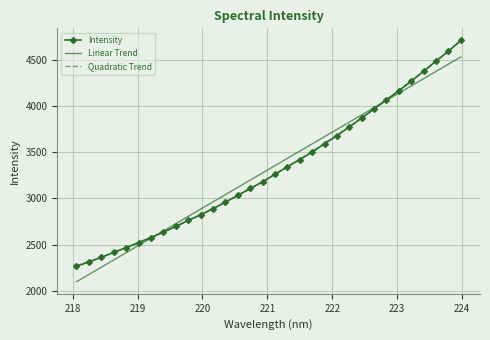

Which series ends up on top after the final intersection of Intensity and Quadratic Trend?

Intensity